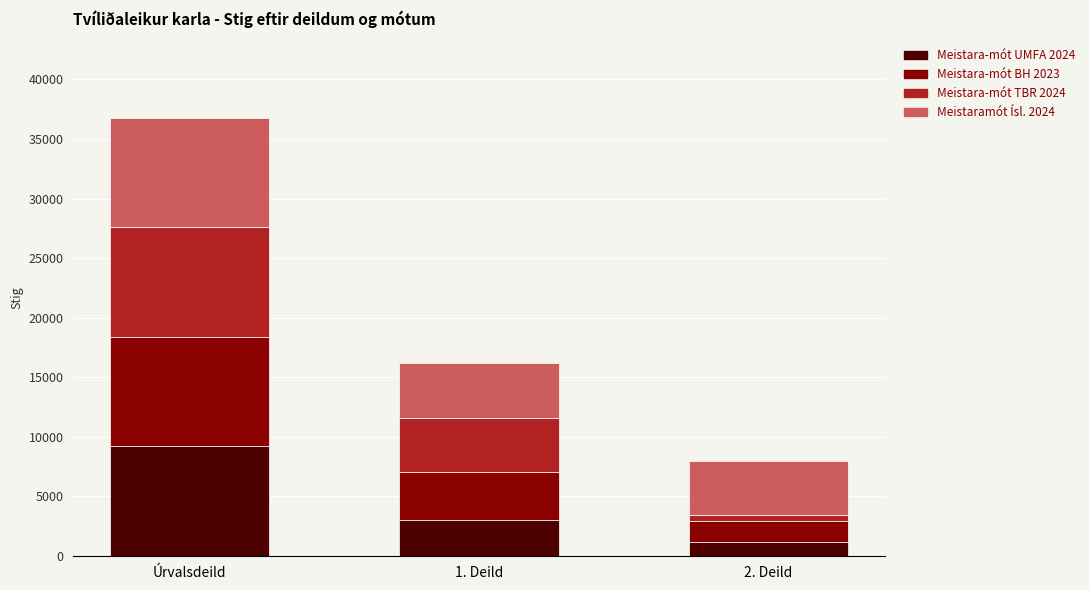

Reading right to left, what are the values for Meistara-mót UMFA 2024?

2. Deild=1200	1. Deild=3000	Úrvalsdeild=9200